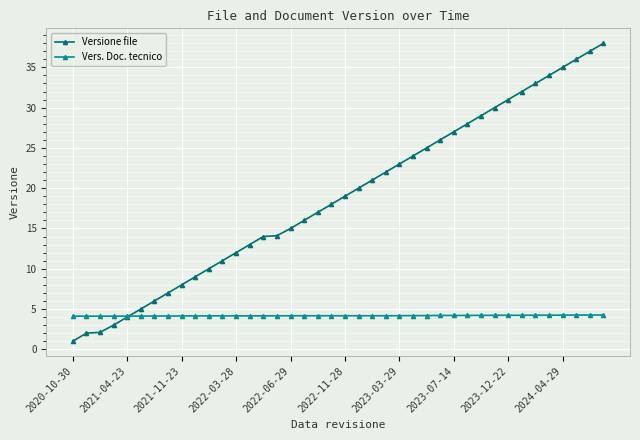

What is the value of the Versione file point at the 37th from the left?

35.0